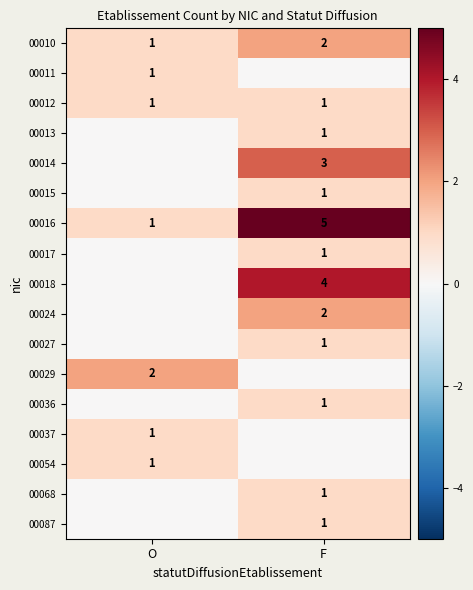

The 00013 series shows 1 at F. True or false?

True